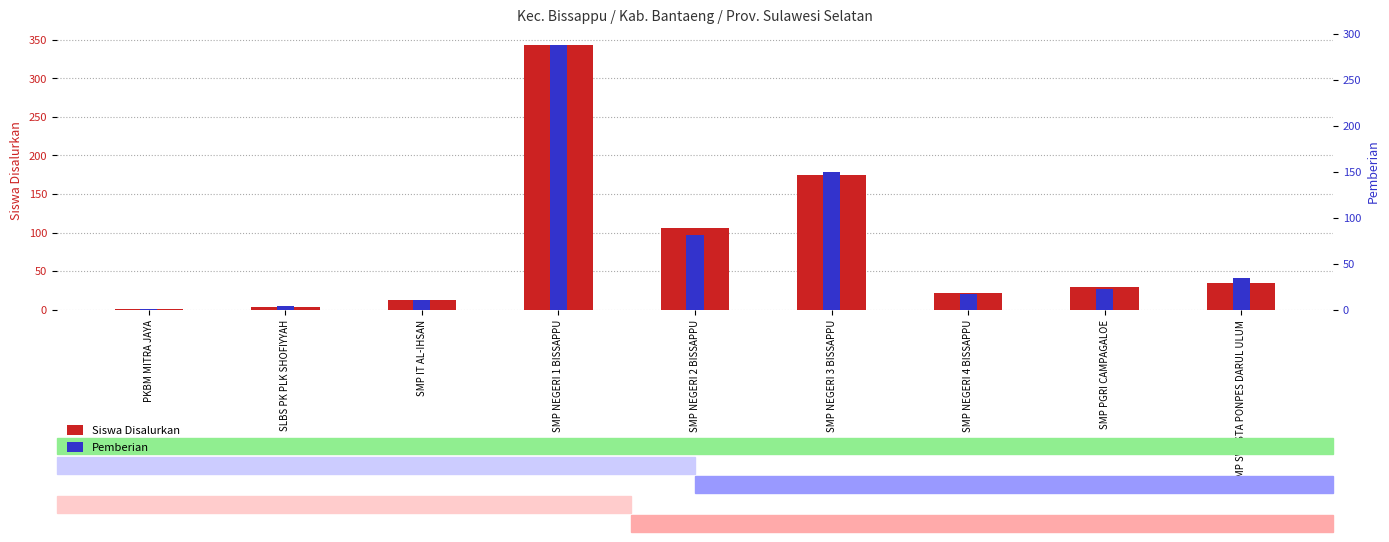

What position from the right is SMP NEGERI 4 BISSAPPU?

3